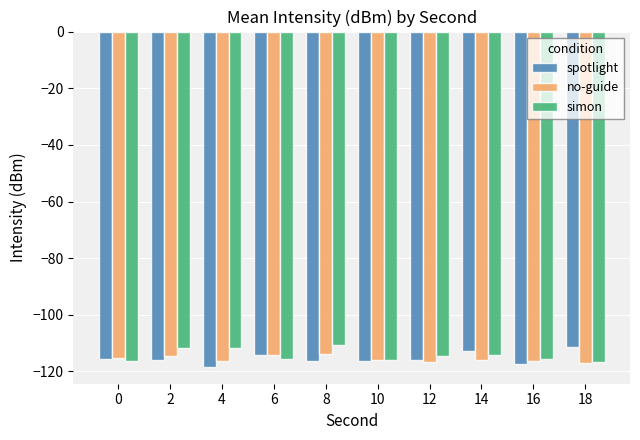

Which series has the largest total across all categories?

simon